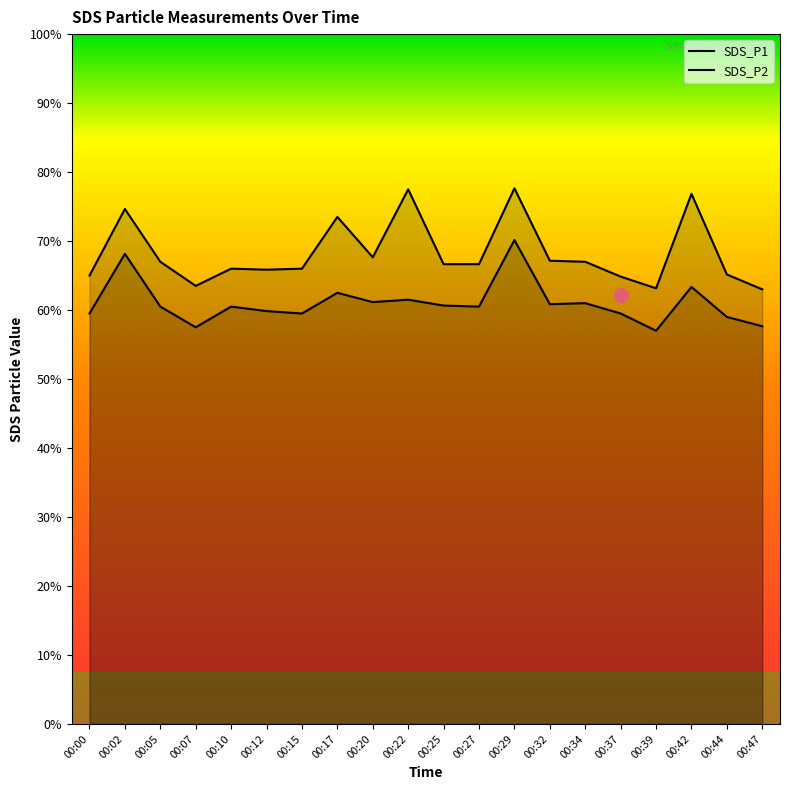

At which label is SDS_P1 closest to 14?

00:20